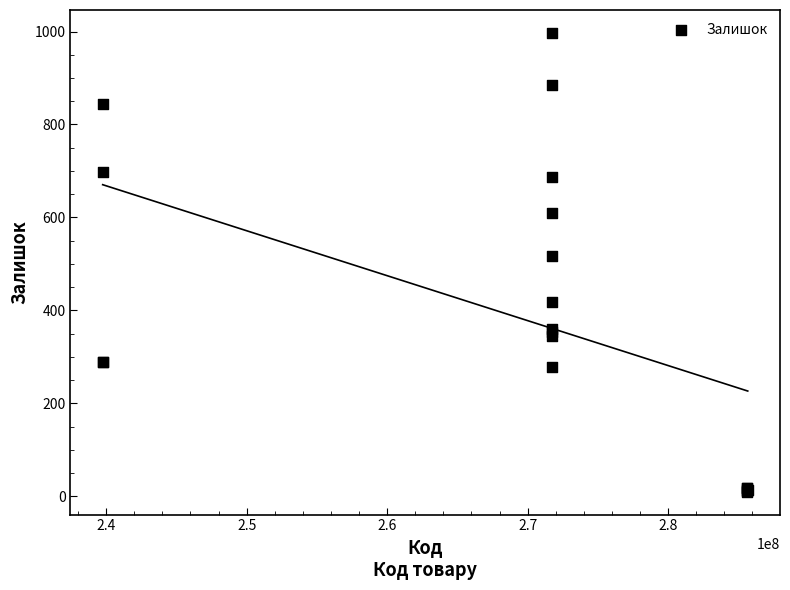

What Y value in the scatter plot is closest to 503?

516